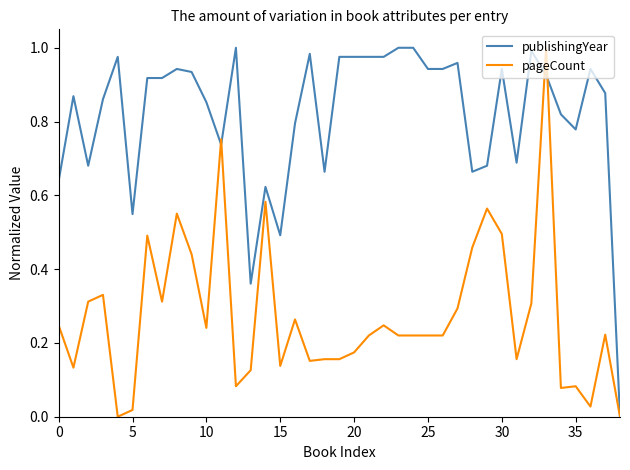

List the series in order of their overall mean, lowest first.

pageCount, publishingYear